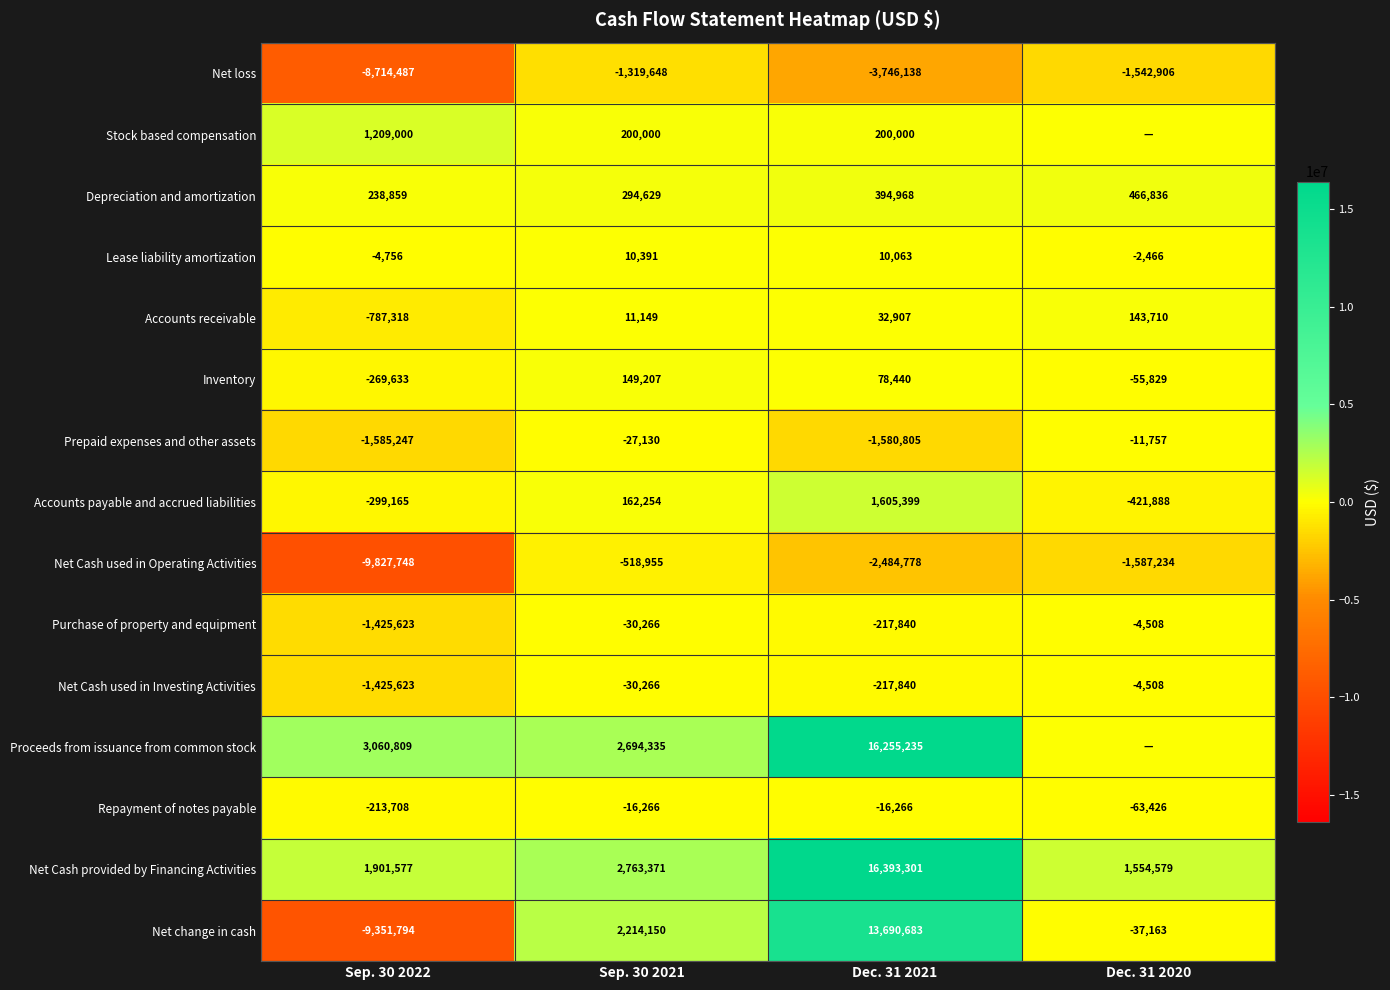

At which label does Lease liability amortization reach its minimum?

Sep. 30 2022